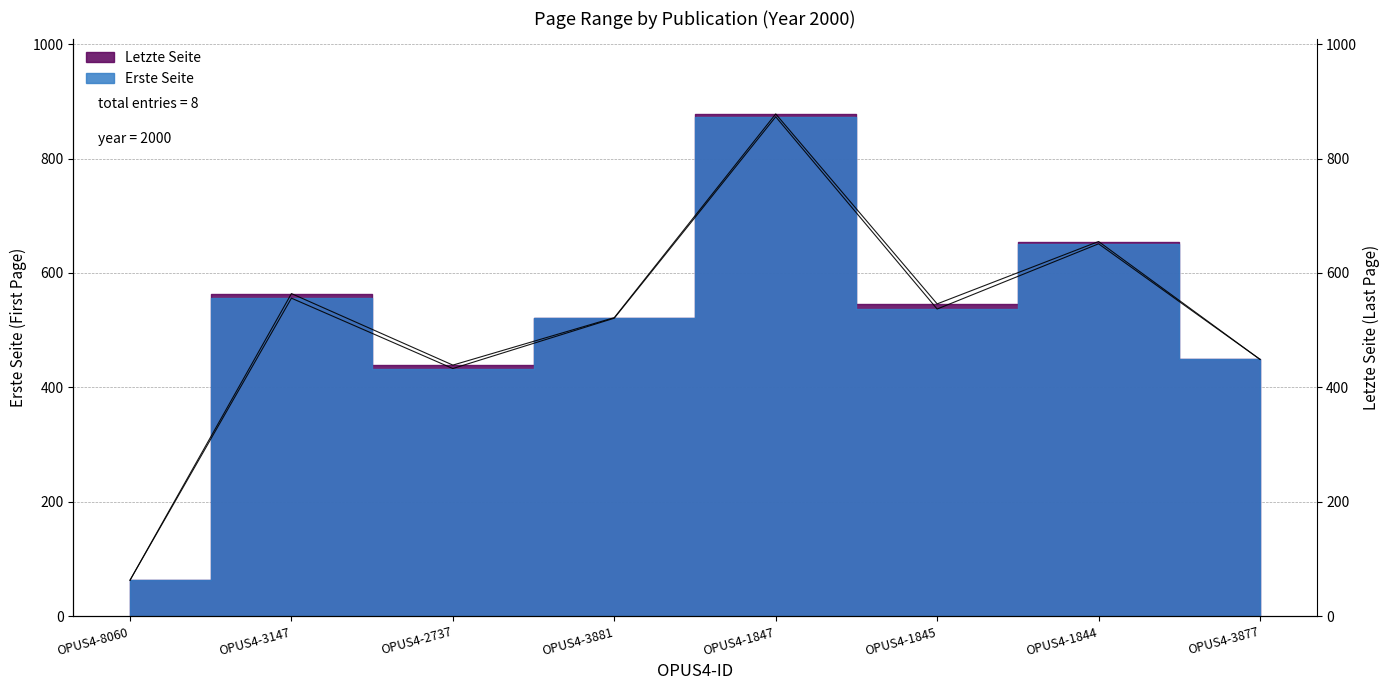

True or false: Erste Seite has a value of 929 at OPUS4-3881.

False